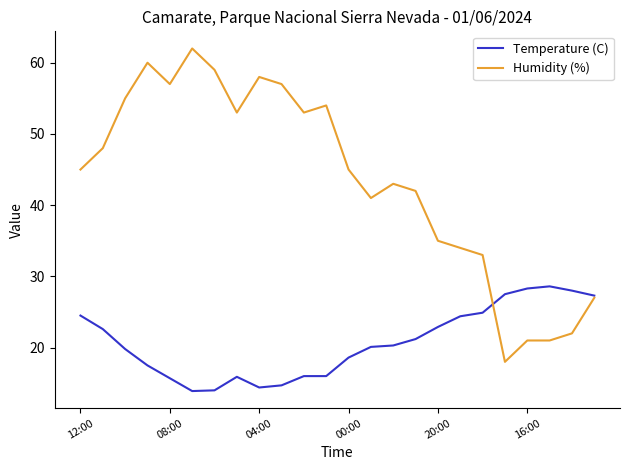

Which series has the largest total across all categories?

Humidity (%)